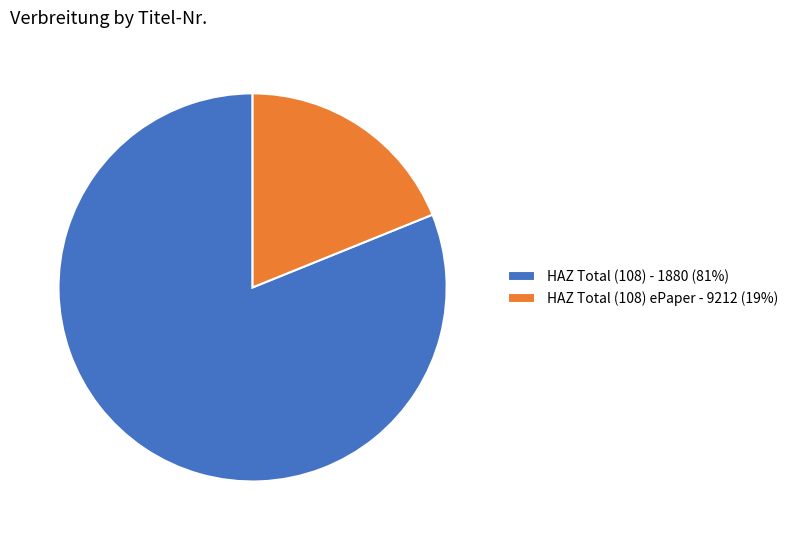

Does HAZ Total (108) - 1880 (81%) represent more than half of the total?

Yes